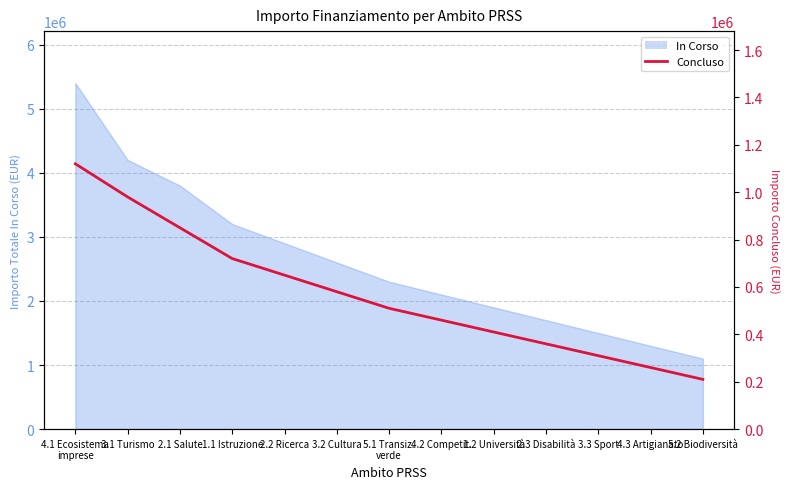

The value at 1.1 Istruzione is 720000. True or false?

True